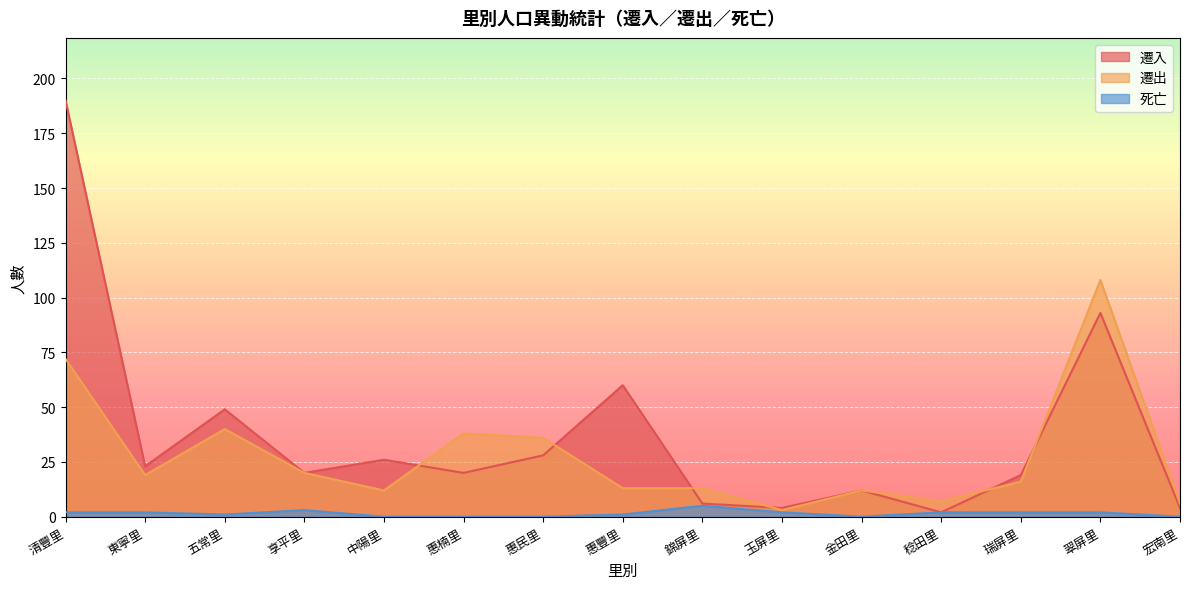

What is the label of the 15th point from the left?

宏南里